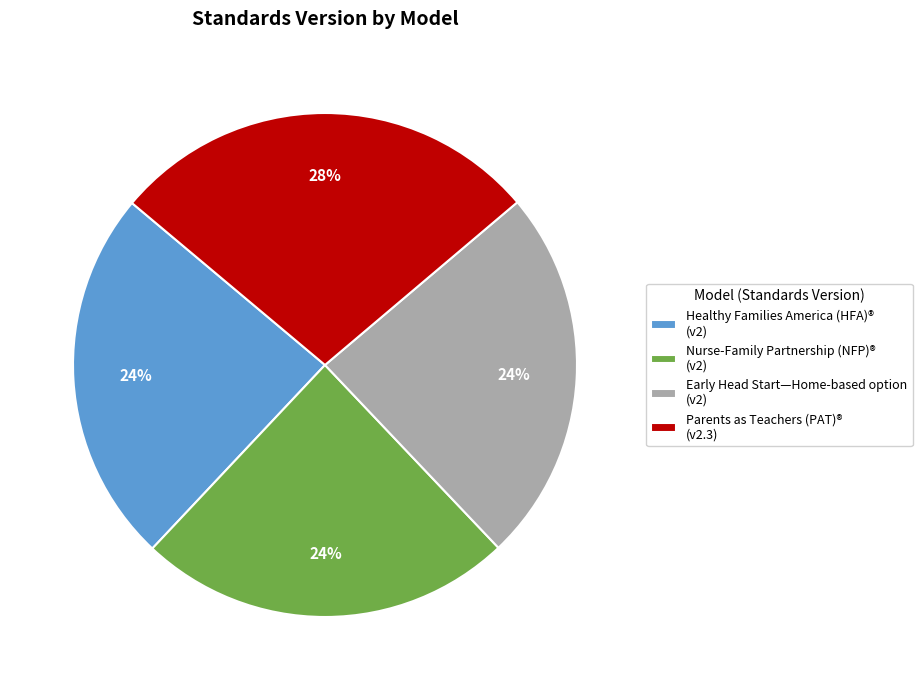

To the nearest percent, what percentage of the pie is Healthy Families America (HFA)®?

24%